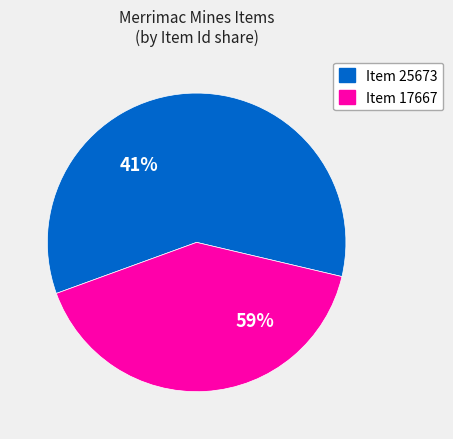

Which slice is the largest?

Item 25673